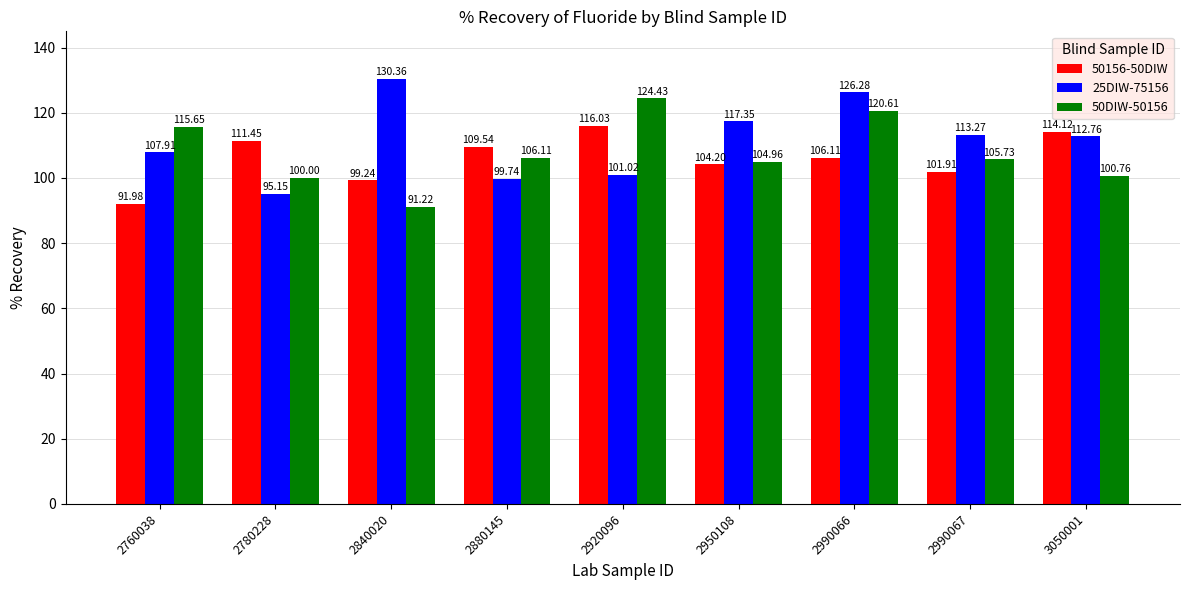

At how many categories does at least one series exceed 92?

9